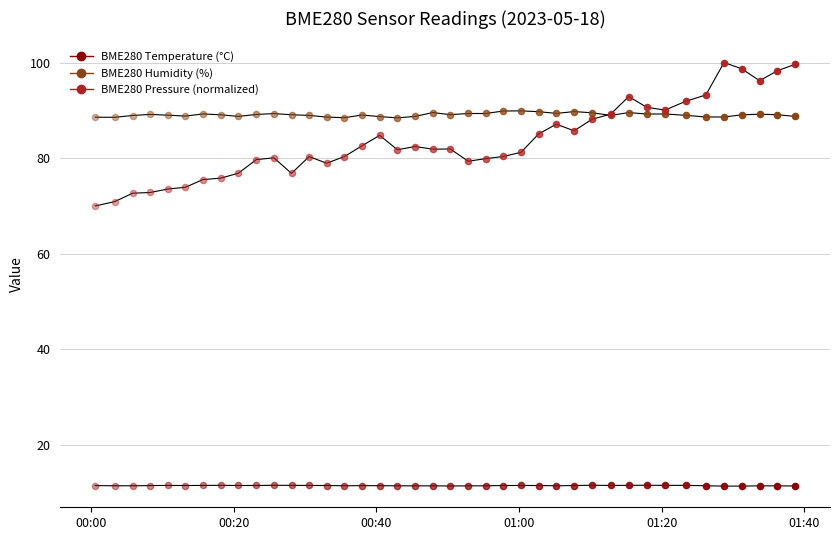

Which series contains the lowest Y value?

BME280_temperature